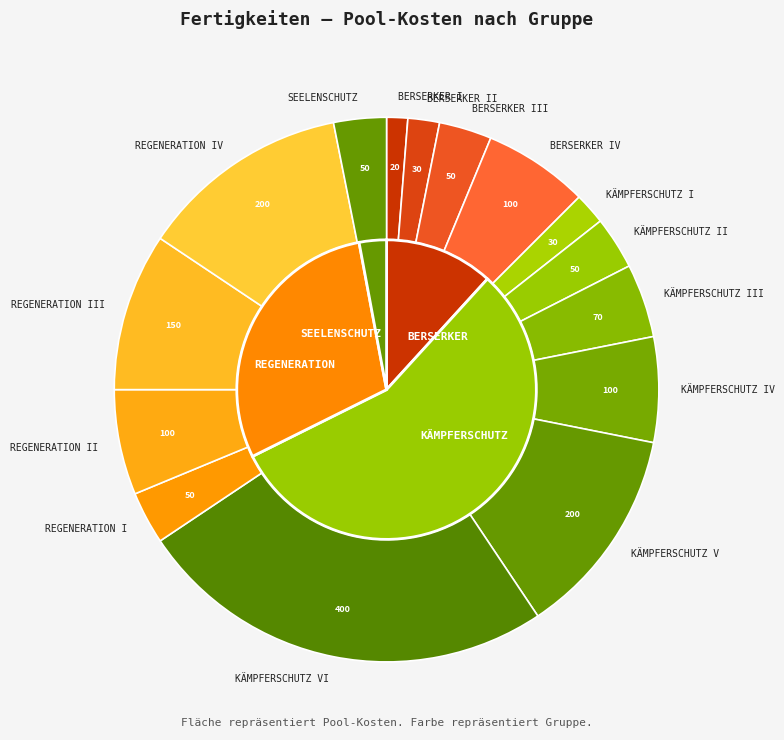

True or false: REGENERATION II accounts for 6% of the total.

True